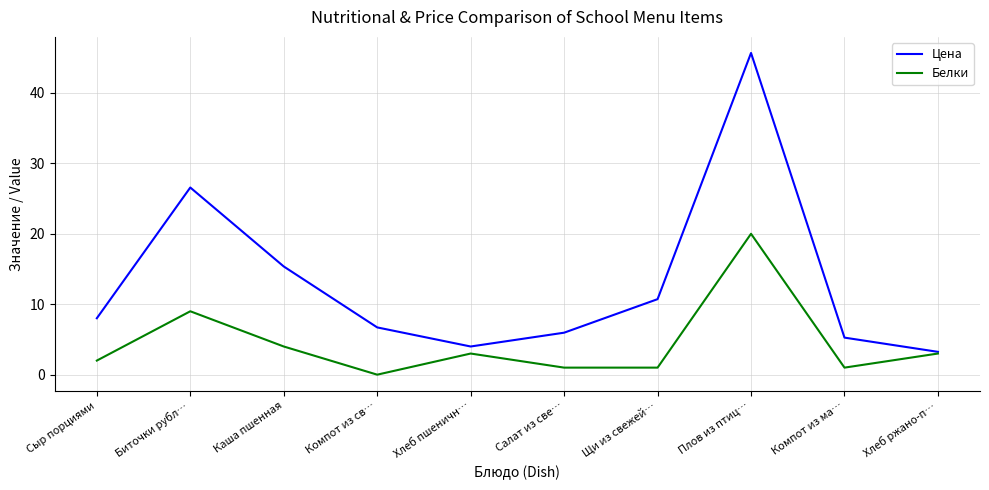

Reading right to left, list all the values displayed in this chart.

Цена: Хлеб ржано-п…=3.2	Компот из ма…=5.3	Плов из птиц…=45.7	Щи из свежей…=10.7	Салат из све…=6.0	Хлеб пшеничн…=4.0	Компот из св…=6.7	Каша пшенная=15.4	Биточки рубл…=26.6	Сыр порциями=8.0
Белки: Хлеб ржано-п…=3.0	Компот из ма…=1.0	Плов из птиц…=20.0	Щи из свежей…=1.0	Салат из све…=1.0	Хлеб пшеничн…=3.0	Компот из св…=0.0	Каша пшенная=4.0	Биточки рубл…=9.0	Сыр порциями=2.0